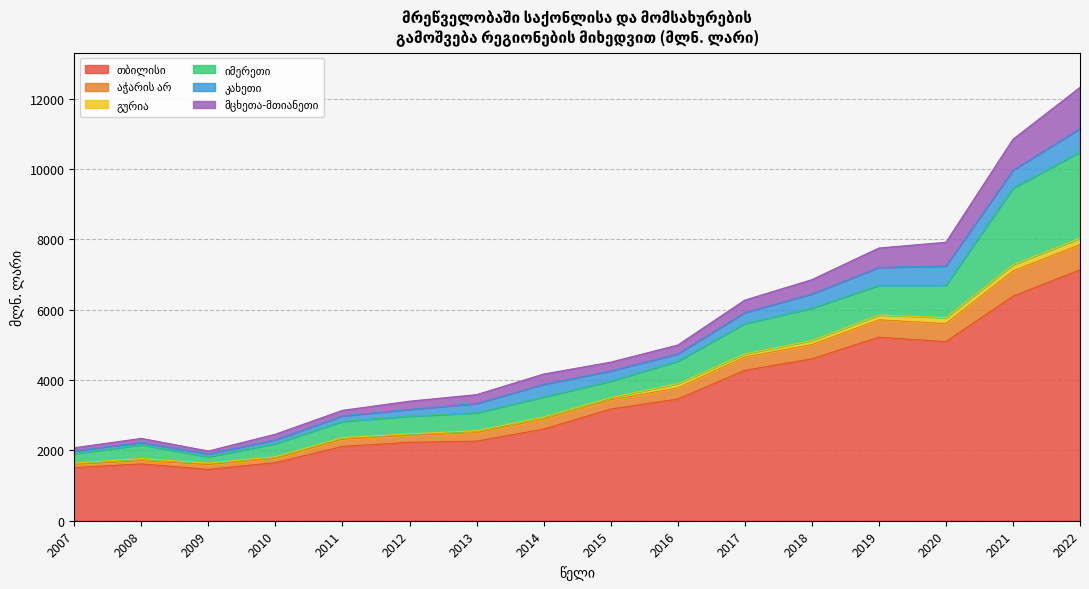

How many lines are shown in the chart?

6